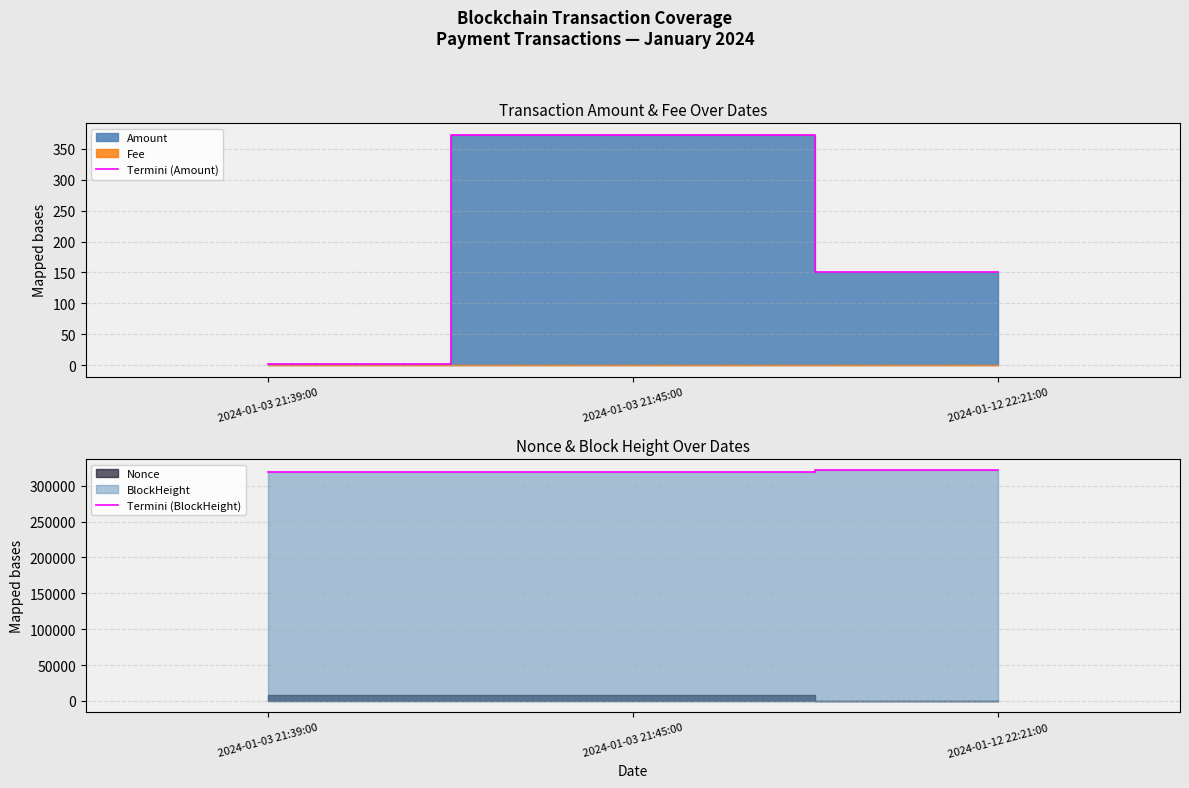

At how many categories does at least one series exceed 202470?

3